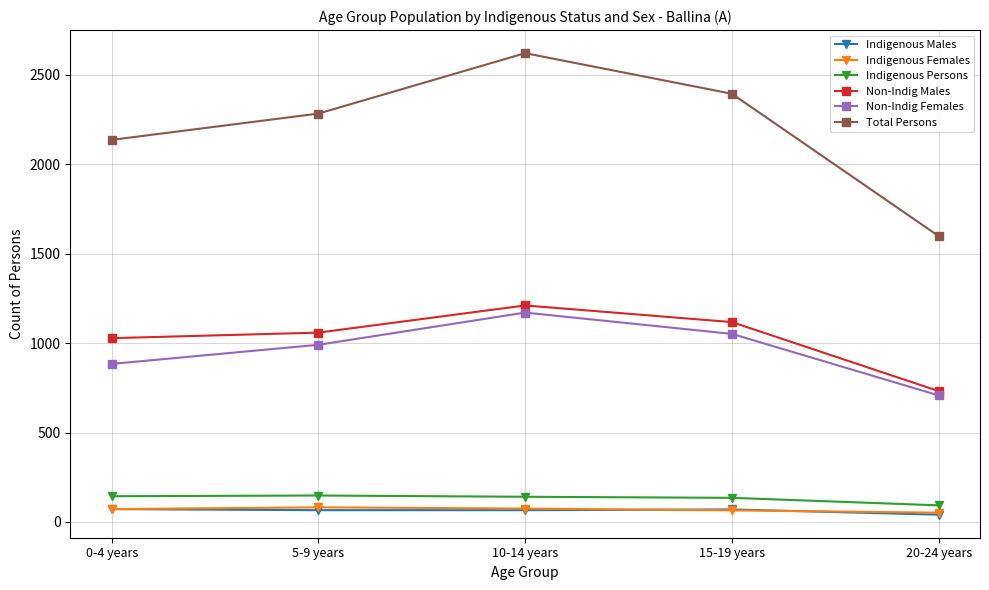

True or false: Indigenous Females and Non-Indig Males intersect in this chart.

False